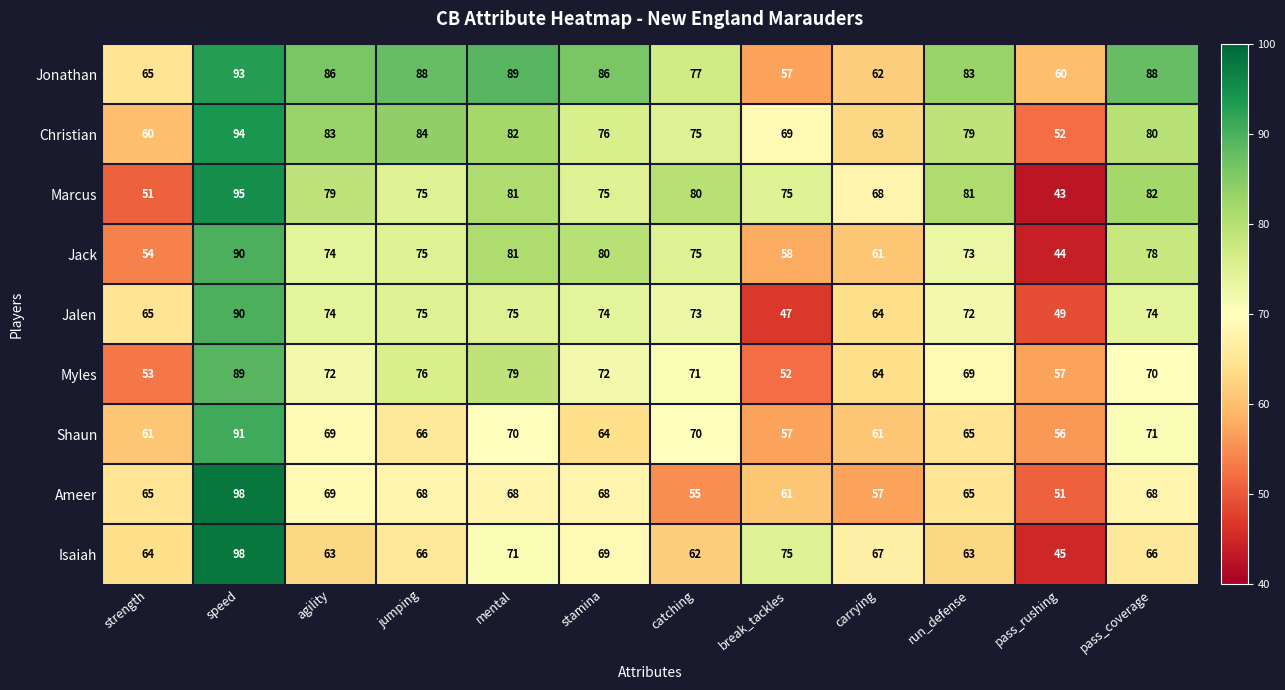

At which category is the sum across all series the highest?

speed